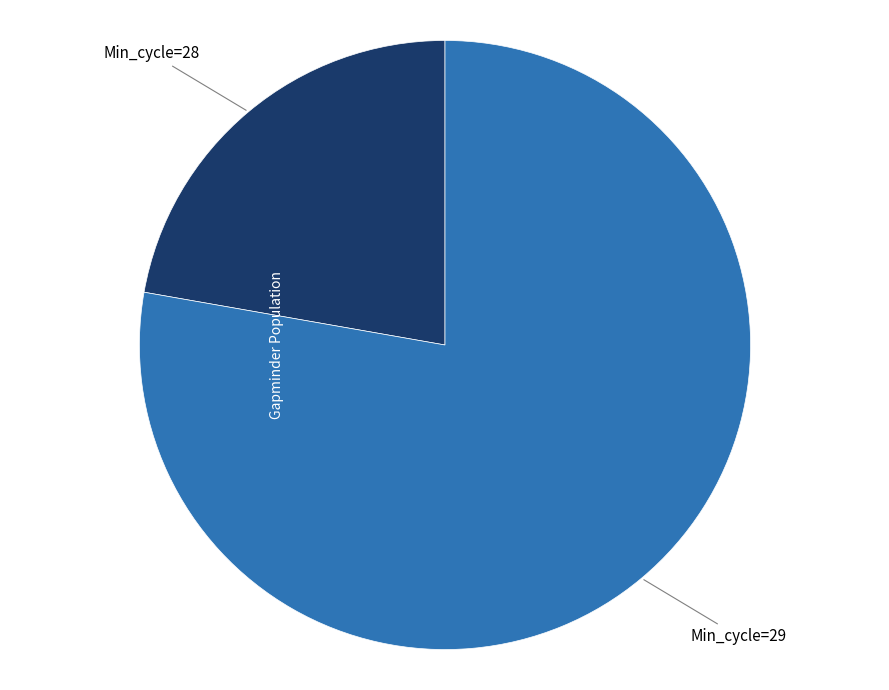

Is it true that Min_cycle=29 is 78% of the pie?

True